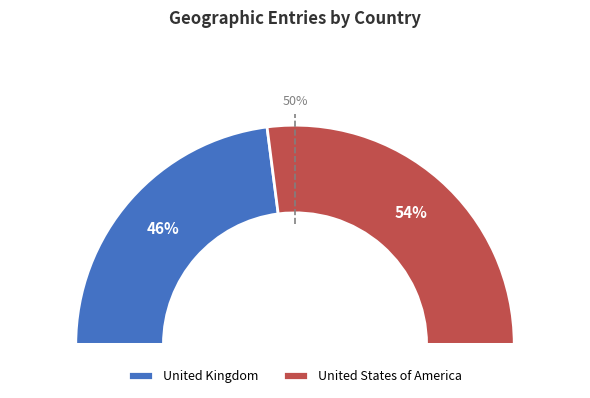

What percentage is the United Kingdom slice, to the nearest percent?

46%